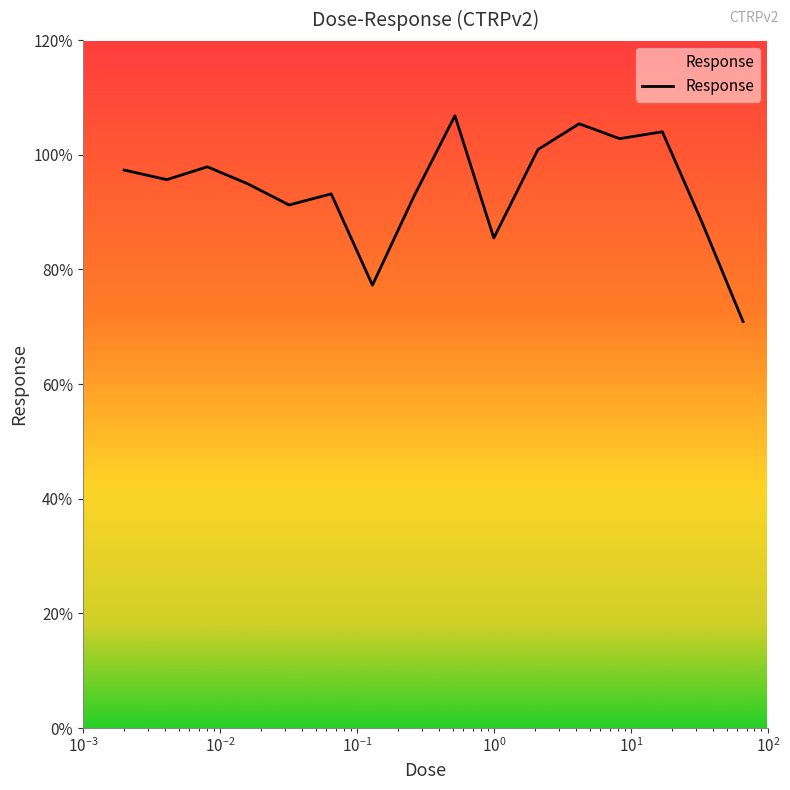

What is the greatest value displayed?

106.8